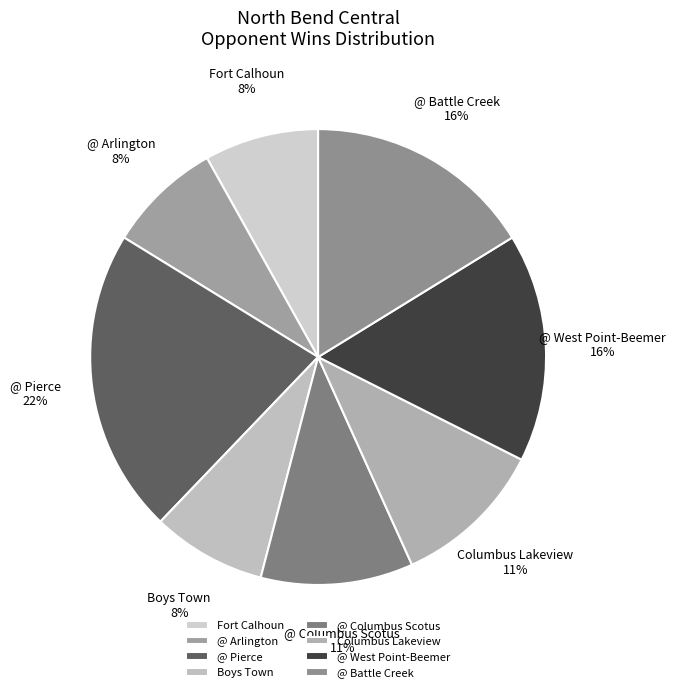

True or false: @ Pierce accounts for 7% of the total.

False